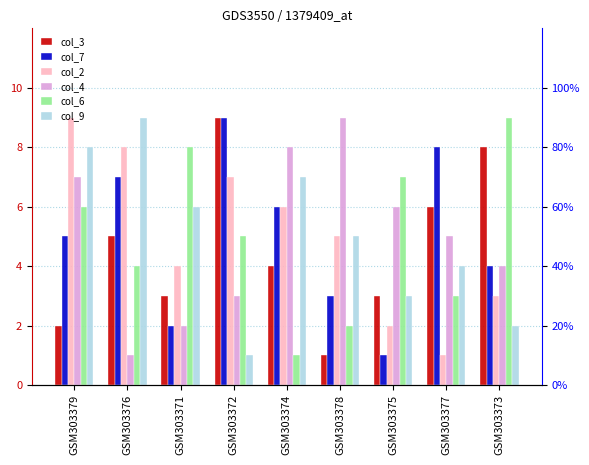

Is it true that col_6 equals 3 at GSM303377?

True